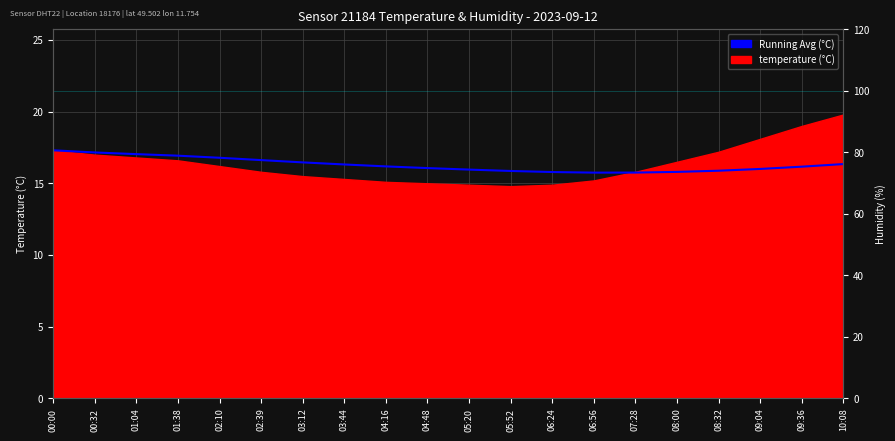

True or false: running avg temperature has more than 2 interior local peaks.

False